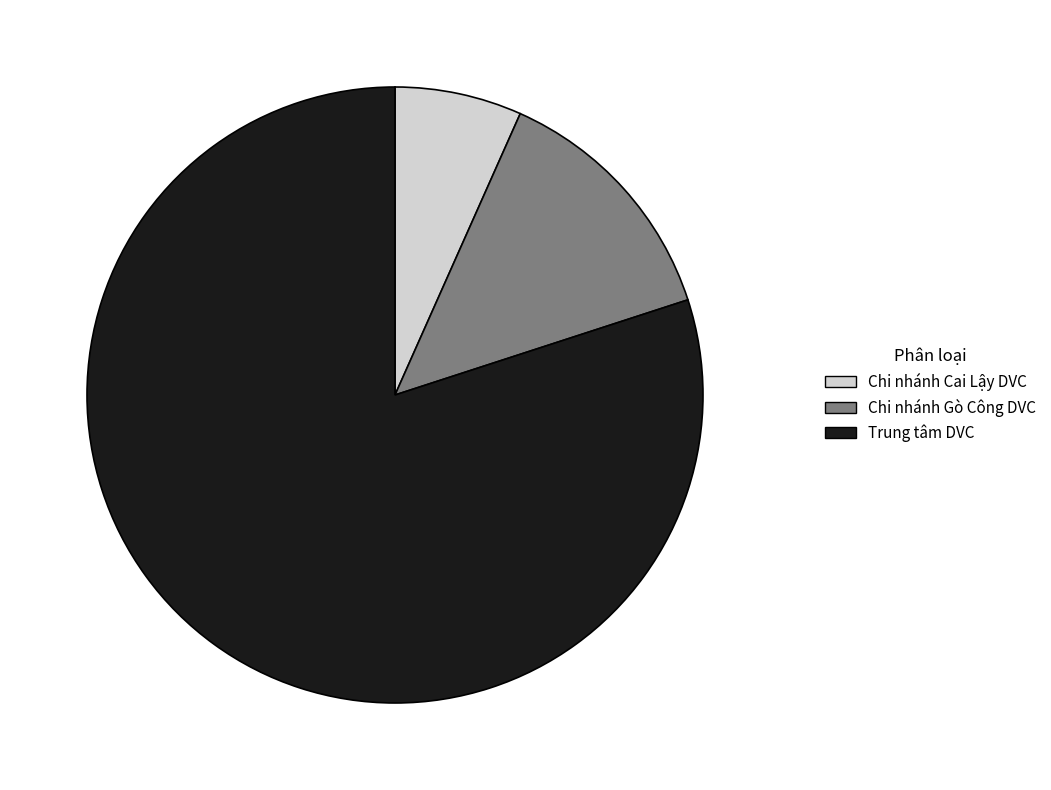

Is Trung tâm DVC the majority of the pie?

Yes